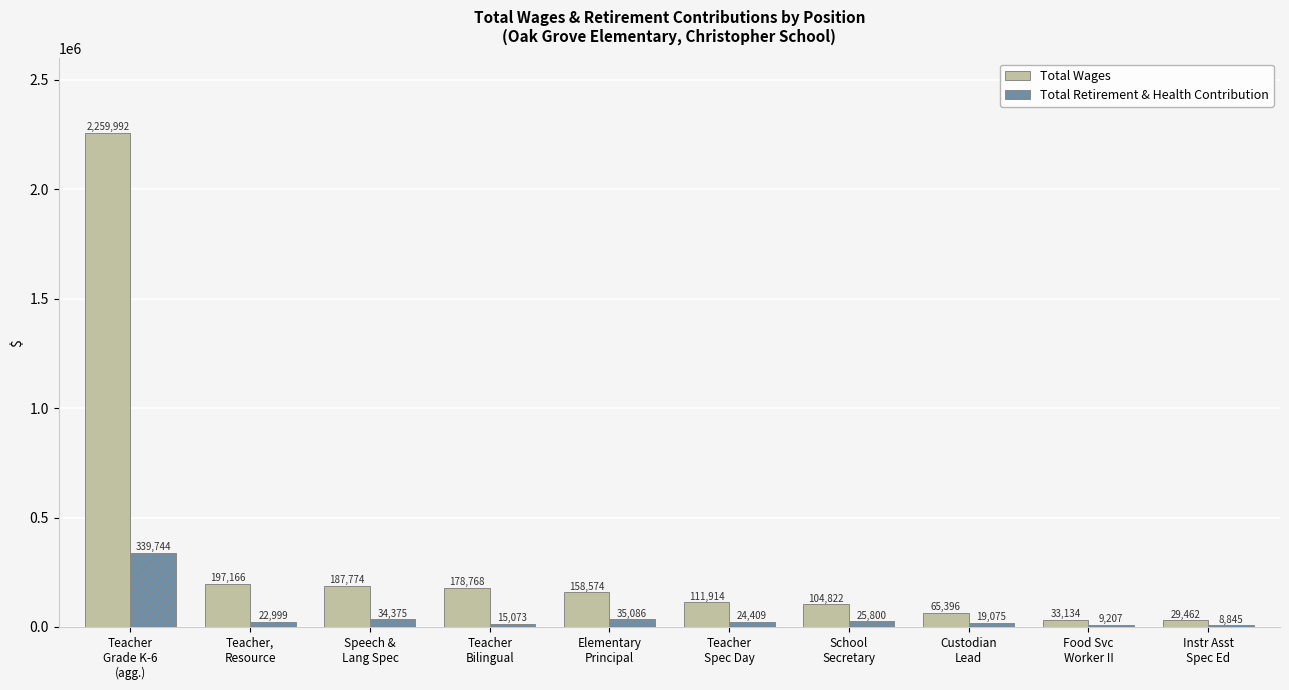

What is the maximum value for Total Retirement & Health Contribution?

339744